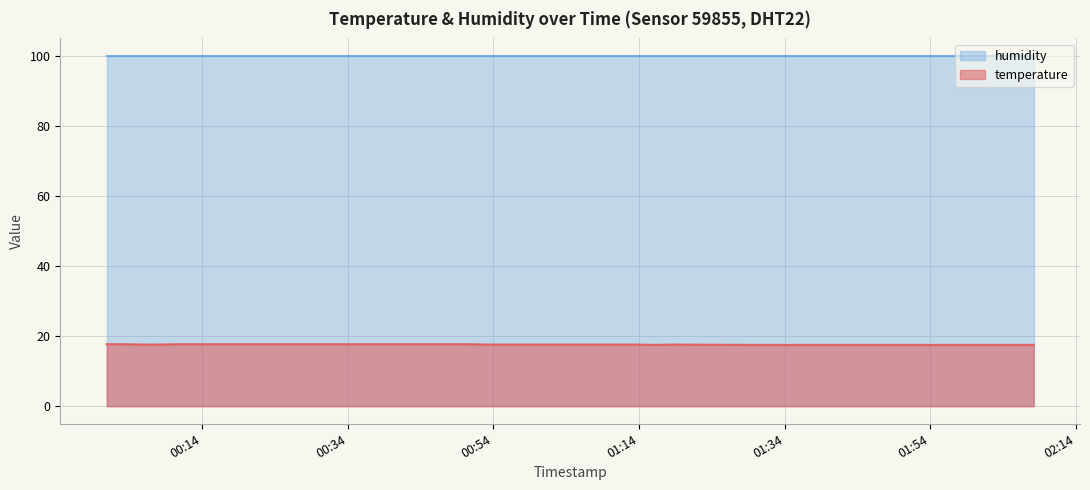

Rank the series by their maximum value, from lowest to highest.

temperature, humidity